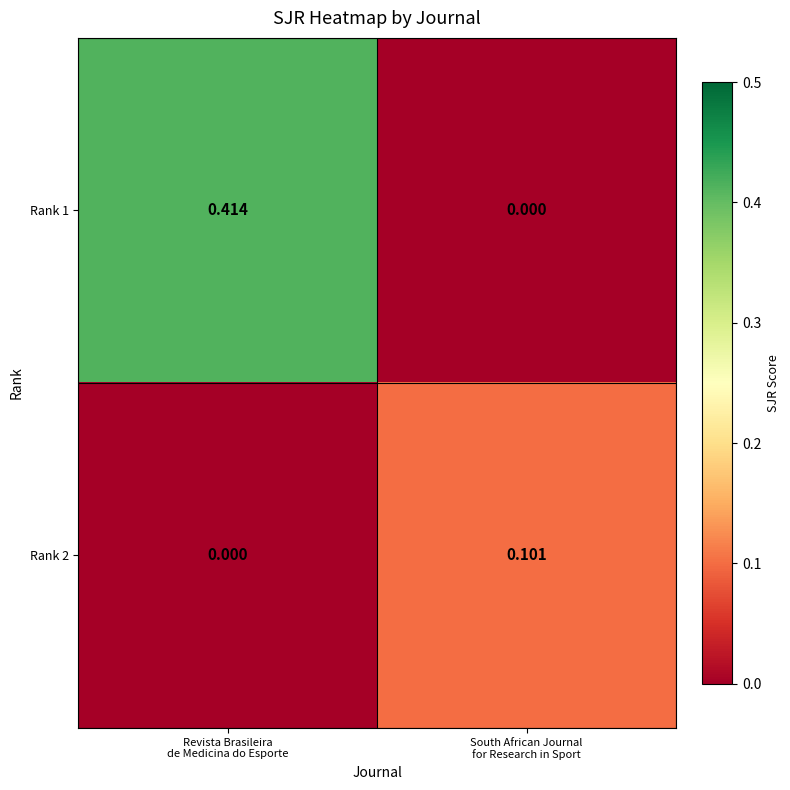

At how many categories does at least one series exceed 0?

2